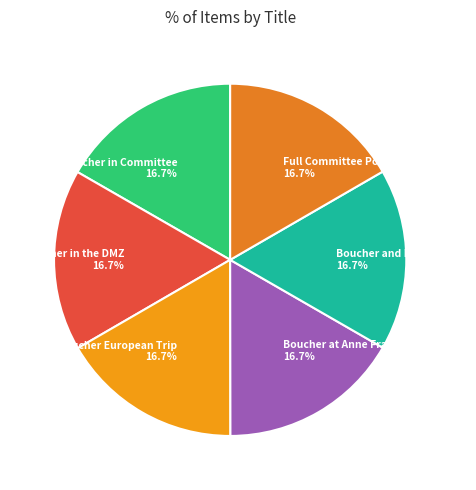

Count the number of slices in the pie.

6